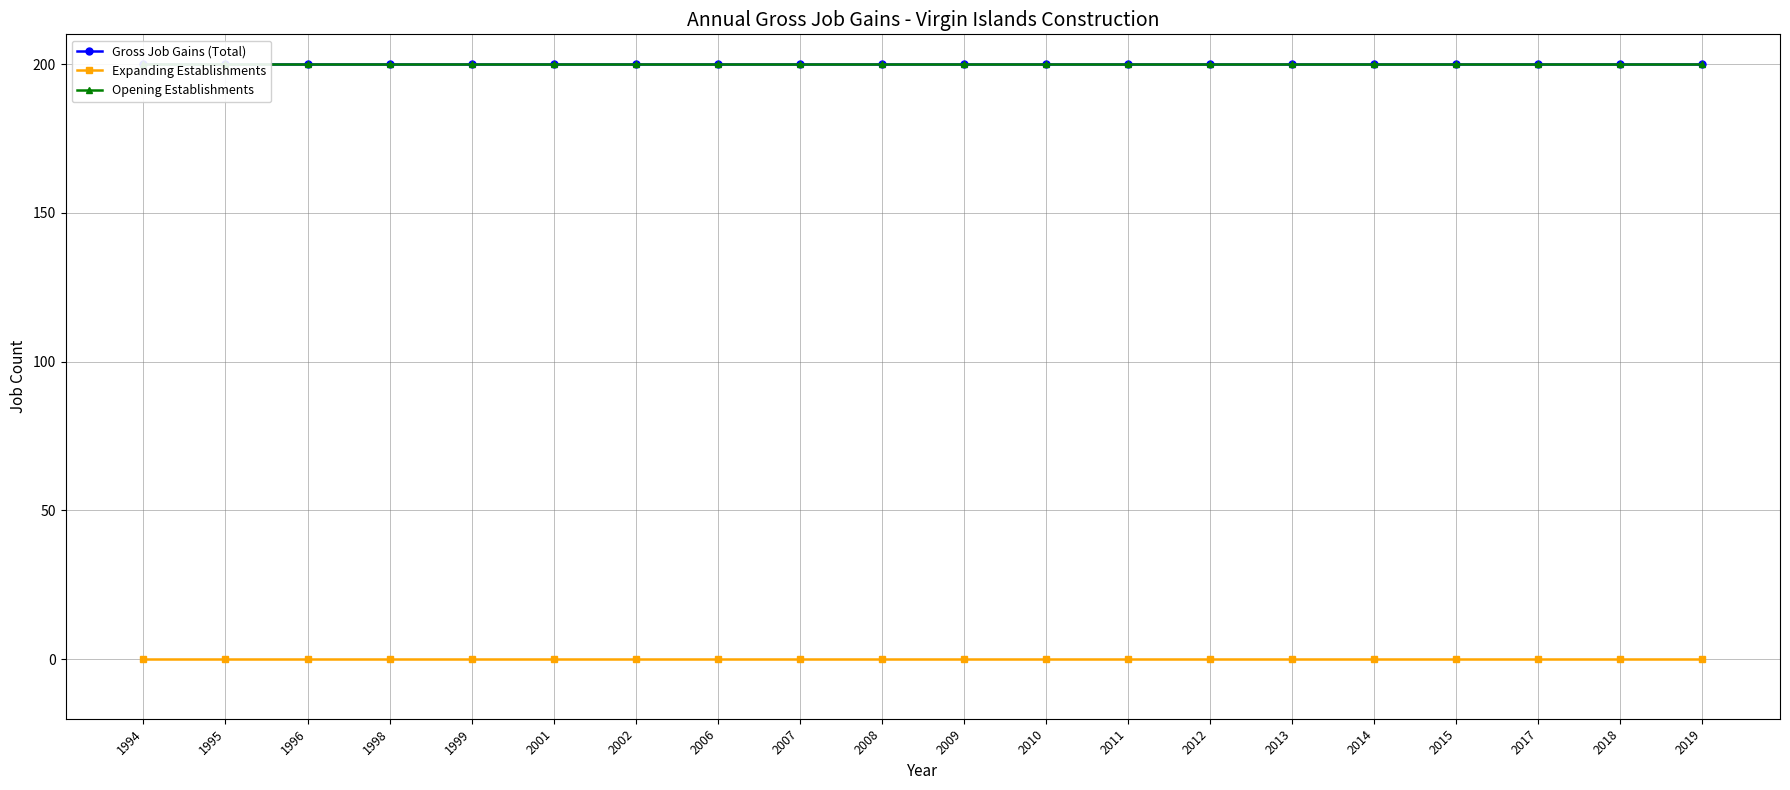

What are all the series names shown in the legend?

Gross Job Gains (Total), Expanding Establishments, Opening Establishments